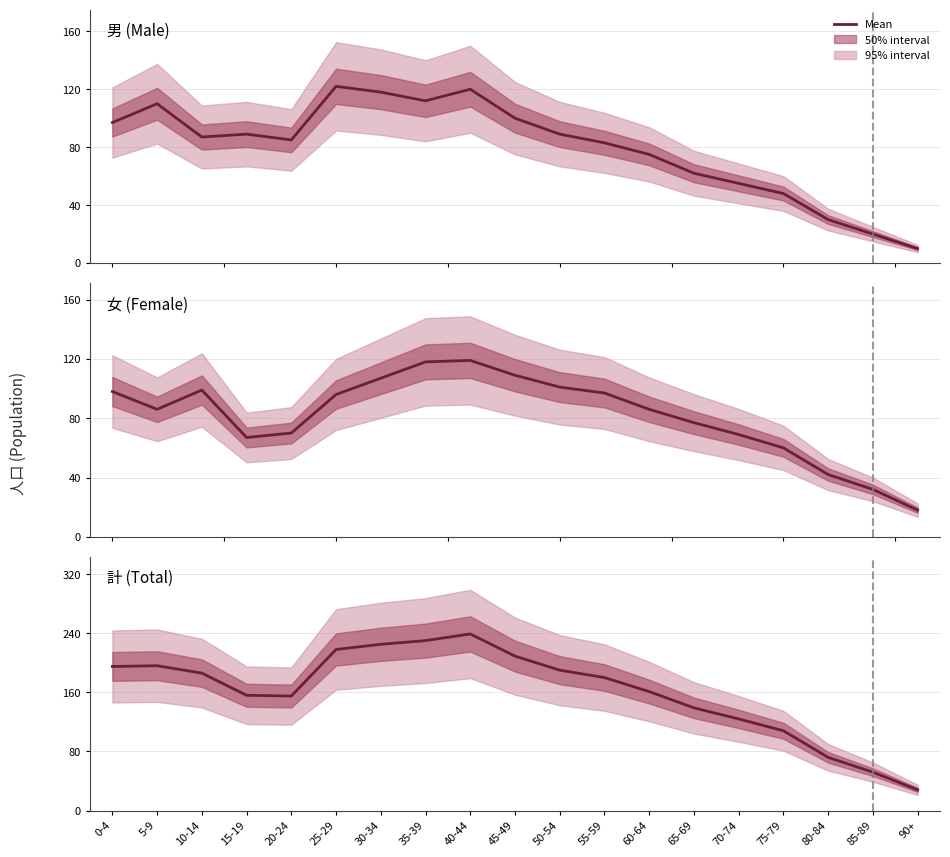

Does the chart have visible grid lines?

Yes